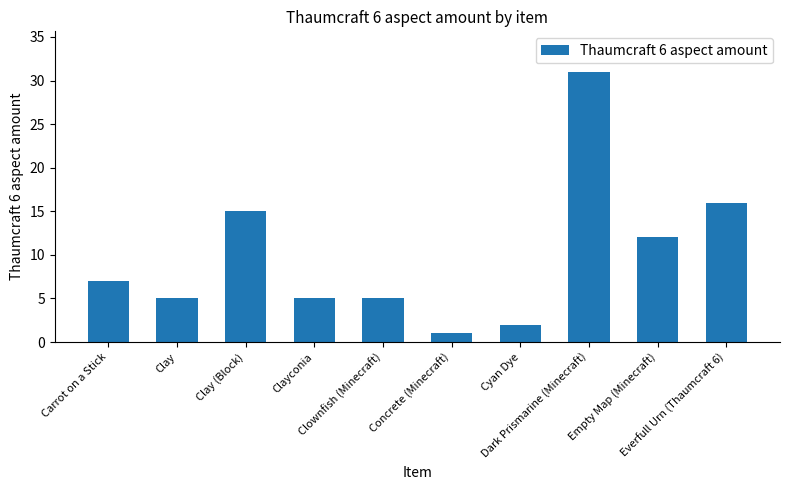

Count the number of categories in the chart.

10